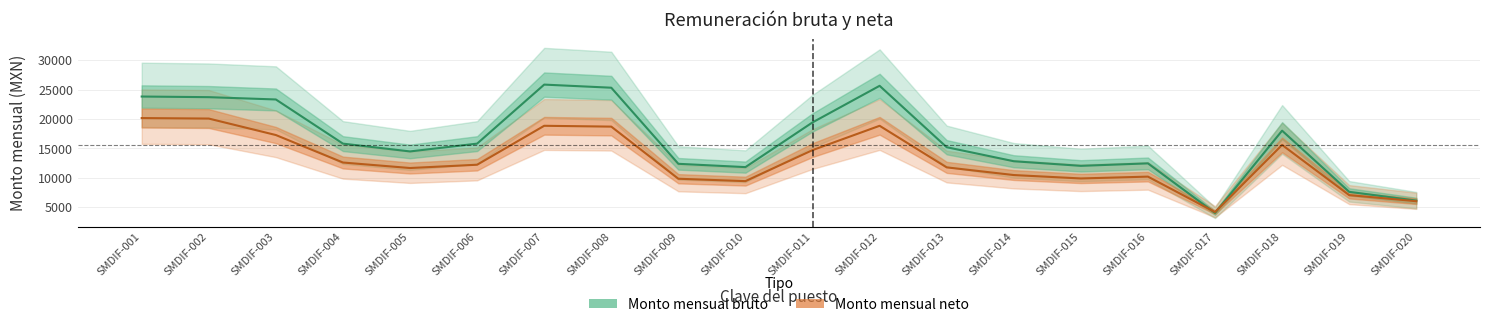

What is the total value across all series at SMDIF-003?

40565.1